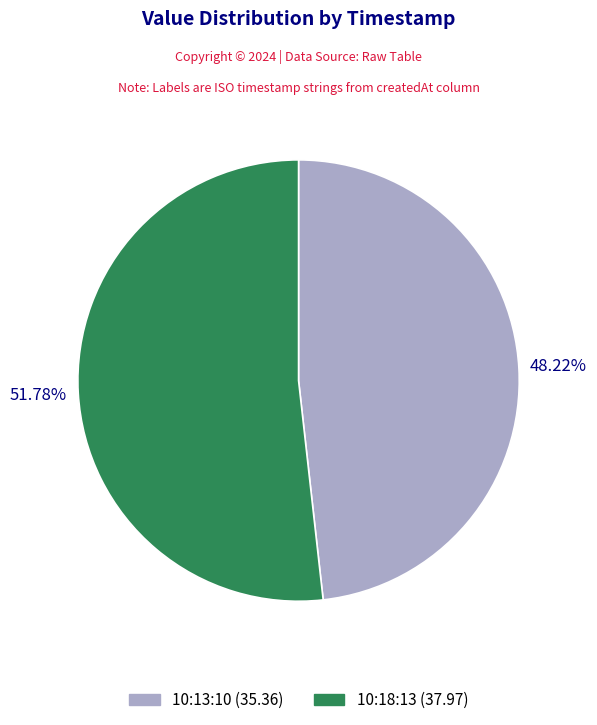

Rank the categories by value from highest to lowest.

10:18:13 (37.97), 10:13:10 (35.36)